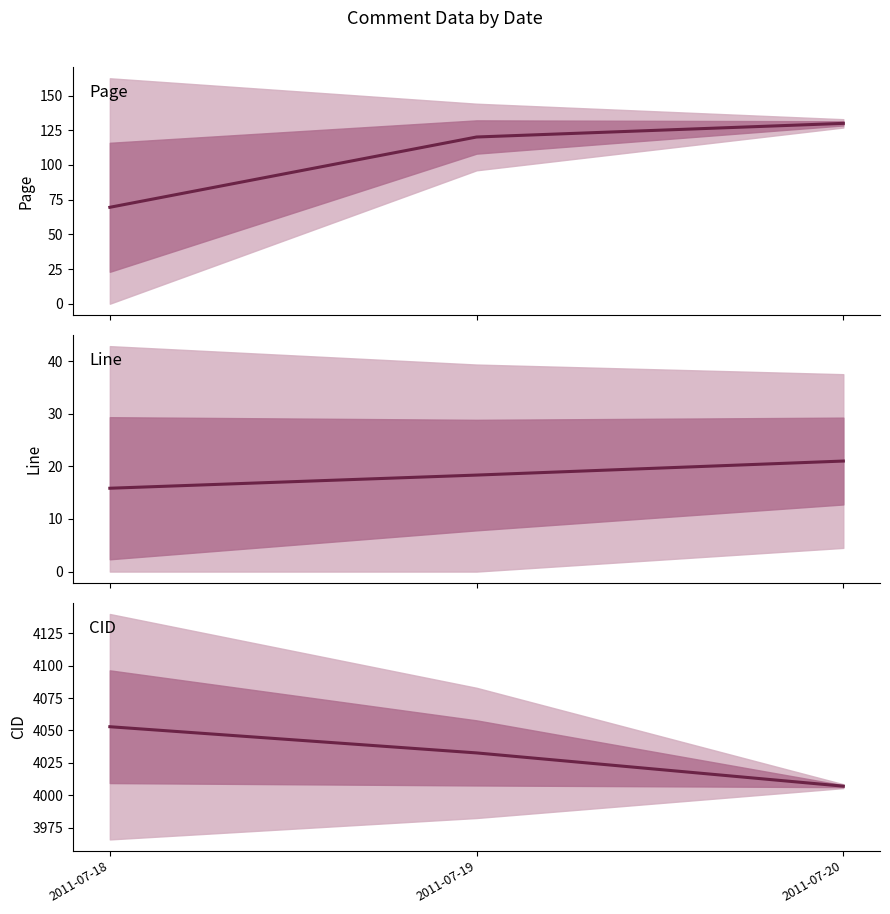

Where does the data first go above 4032?

2011-07-18